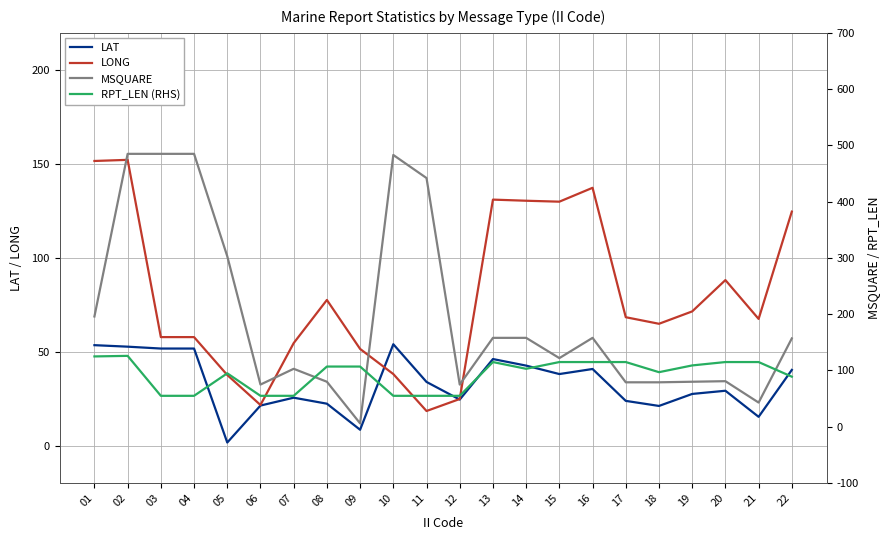

At which category does the chart reach its minimum across all series?

05